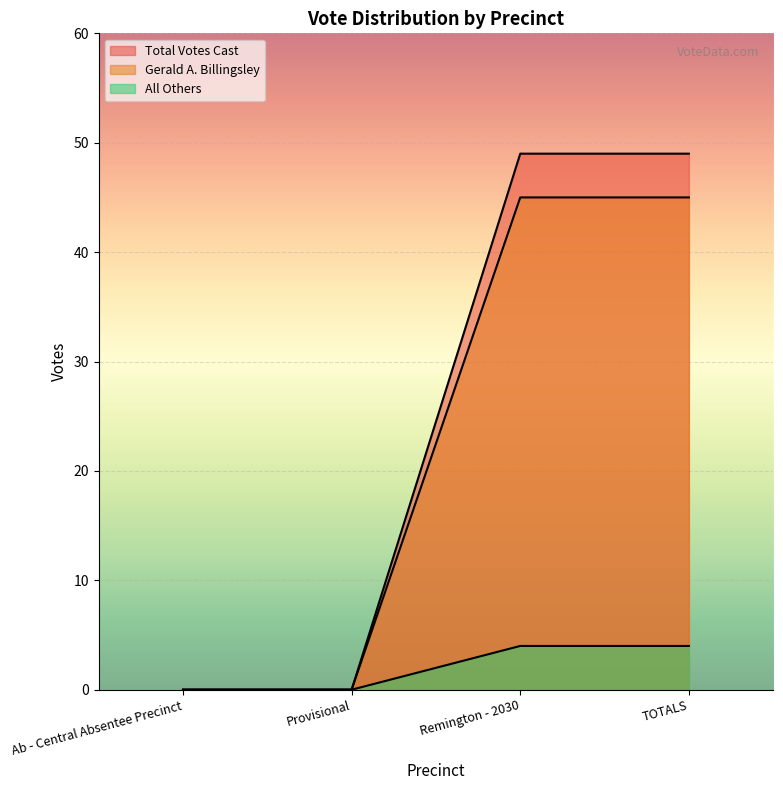

What is the total value across all series at TOTALS?

98